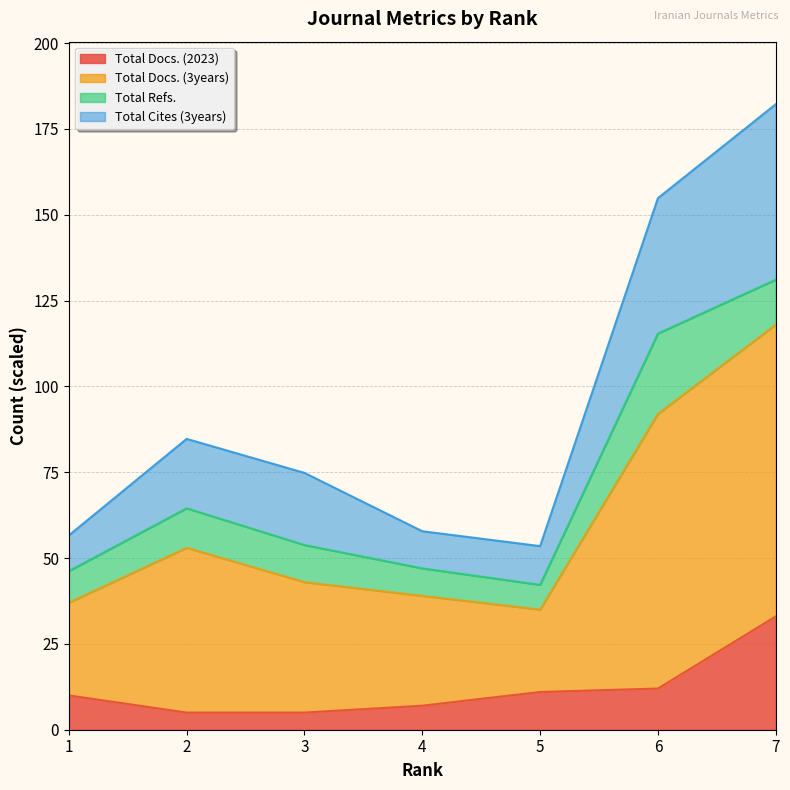

What is the maximum value for Total Docs. (2023)?

33.0